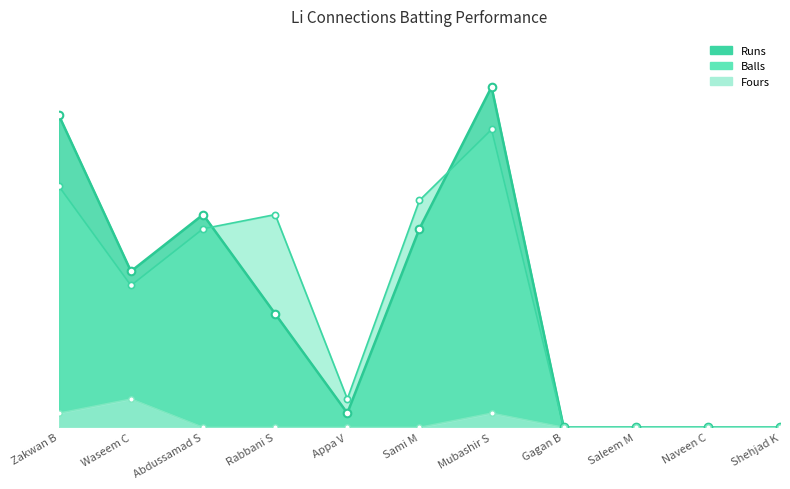

Which series has the largest Y range (max minus min)?

Runs